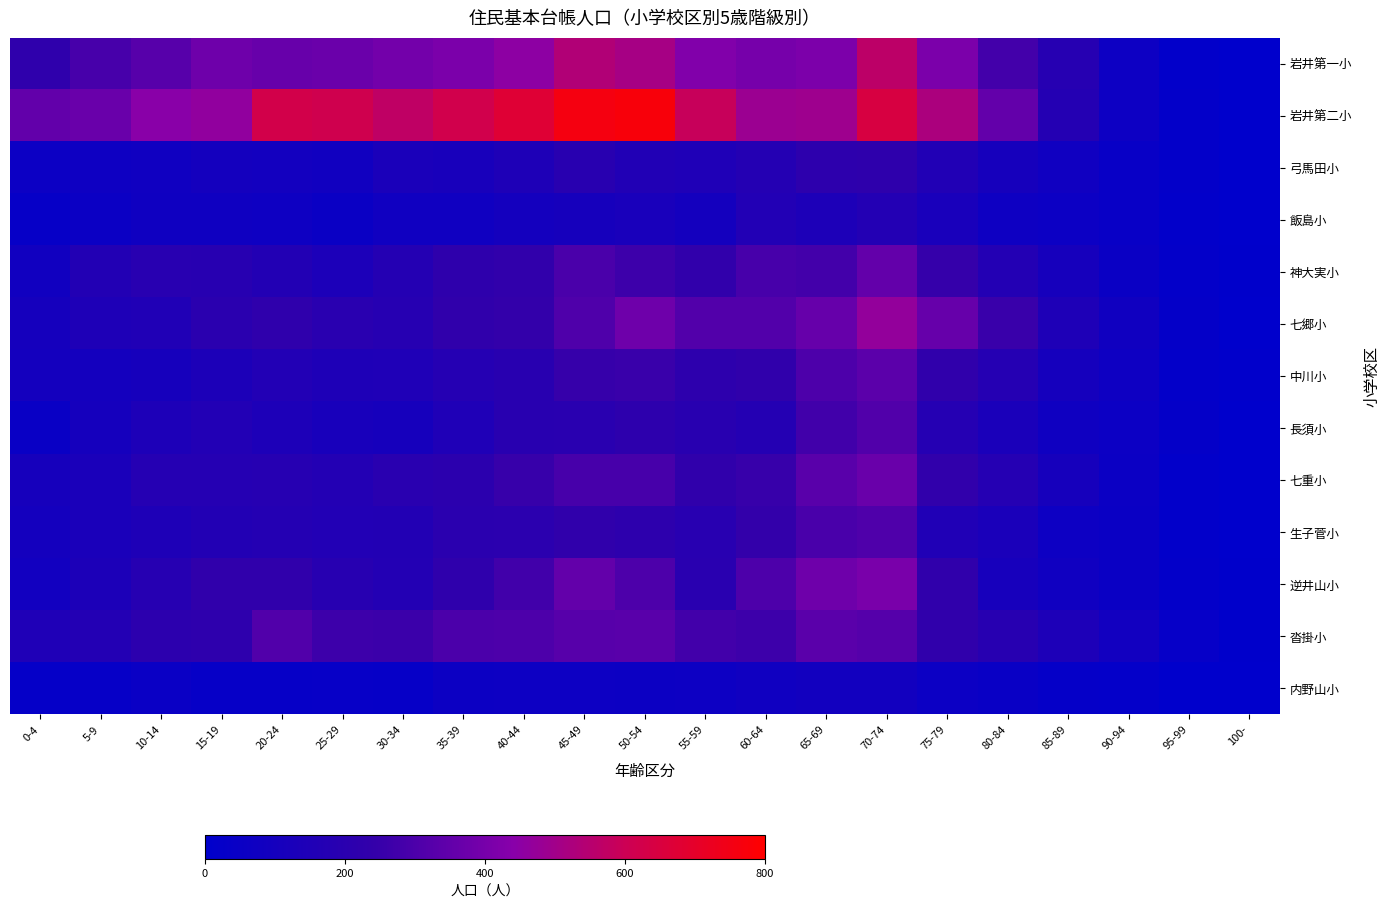

Between 0-4 and 95-99, which is larger?

0-4